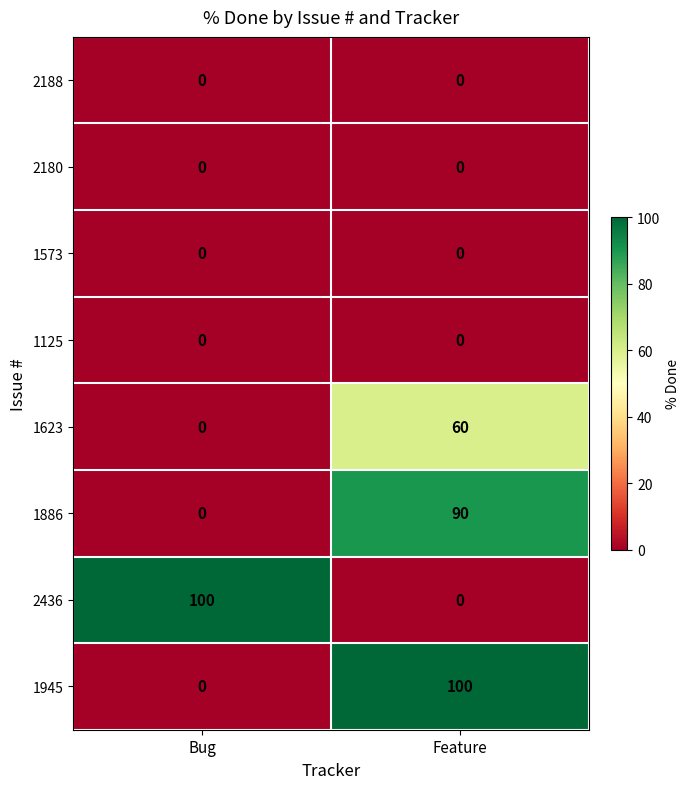

Reading left to right, extract all data points from this chart.

2188: Bug=0	Feature=0
2180: Bug=0	Feature=0
1573: Bug=0	Feature=0
1125: Bug=0	Feature=0
1623: Bug=0	Feature=60
1886: Bug=0	Feature=90
2436: Bug=100	Feature=0
1945: Bug=0	Feature=100